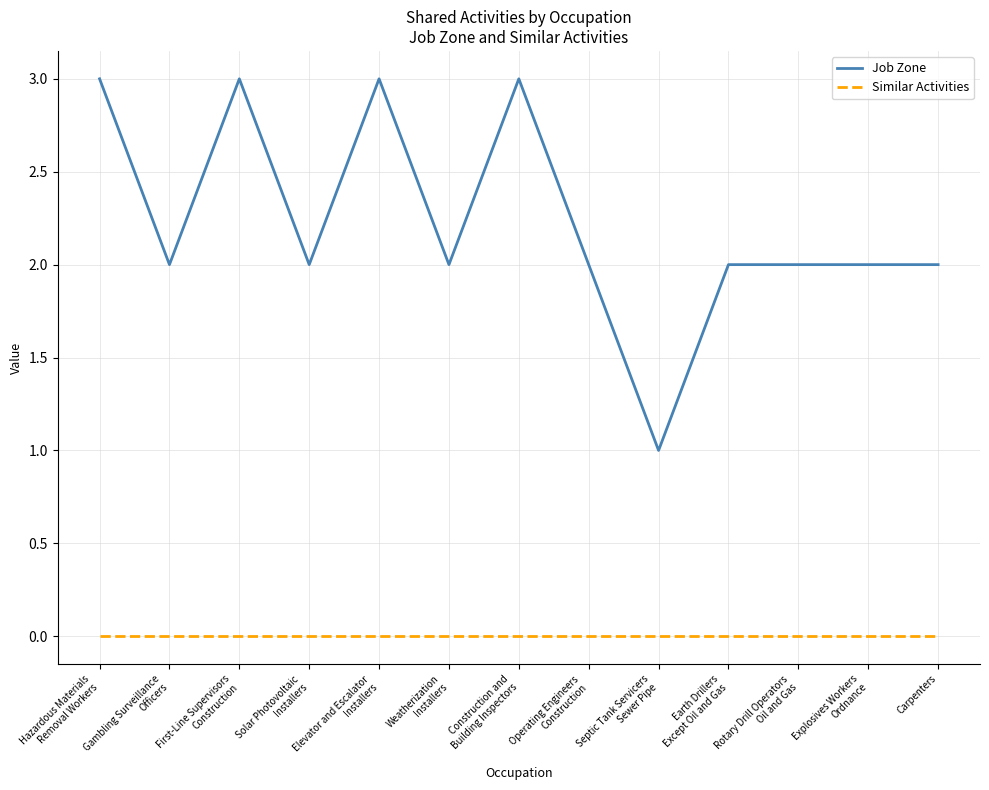

What is the total value across all series at Operating Engineers
Construction?

2